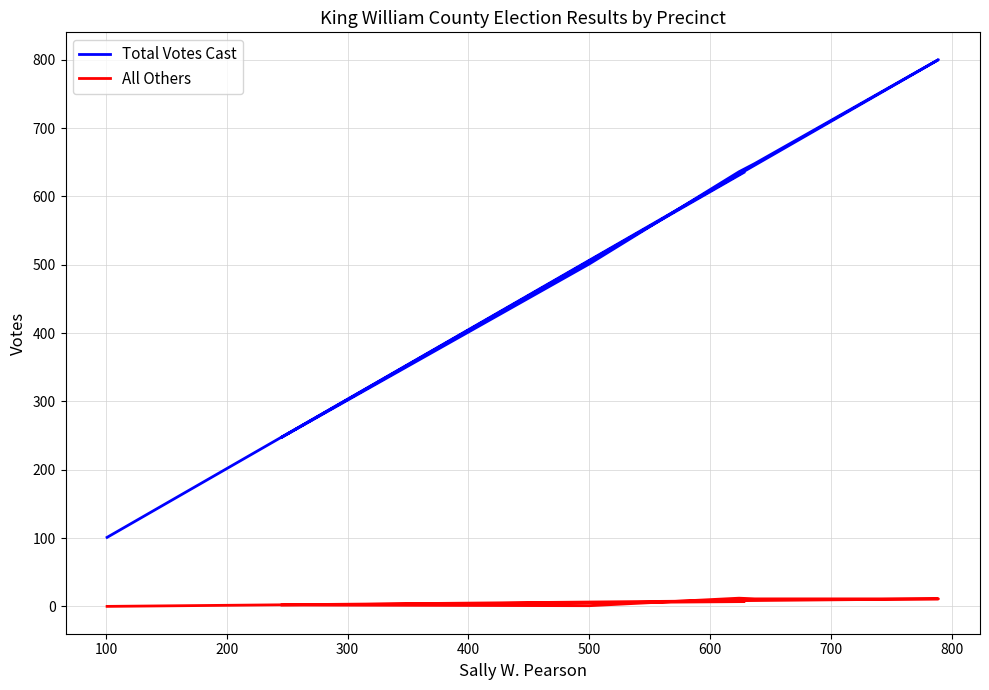

Reading right to left, transcribe all the data shown in this chart.

Total Votes Cast: 101	800	648	636	501	247	635
All Others: 0	11	11	12	1	2	7